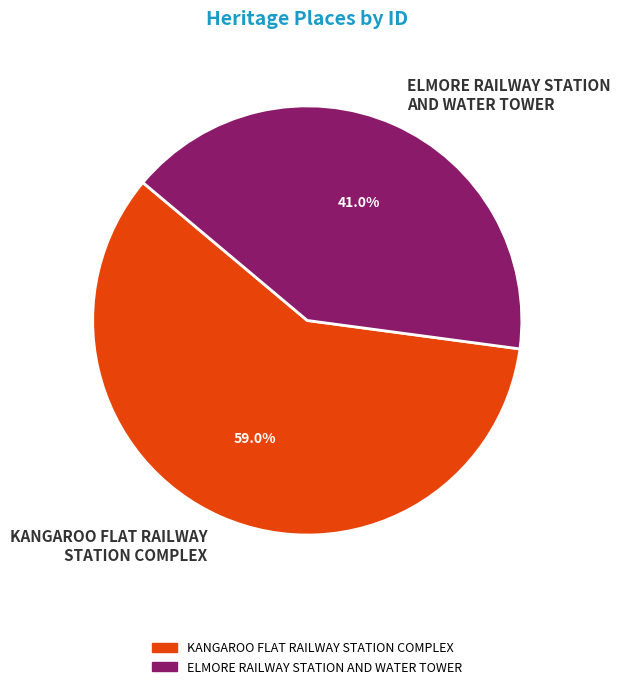

Which slice is the smallest?

ELMORE RAILWAY STATION AND WATER TOWER